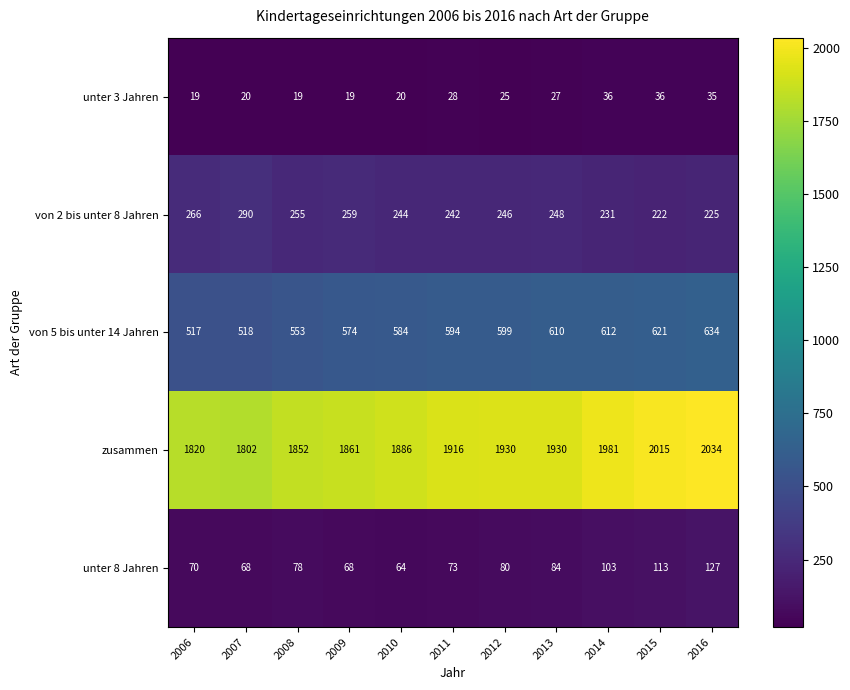

What is the spread (max minus min) of values at 2016?

1999